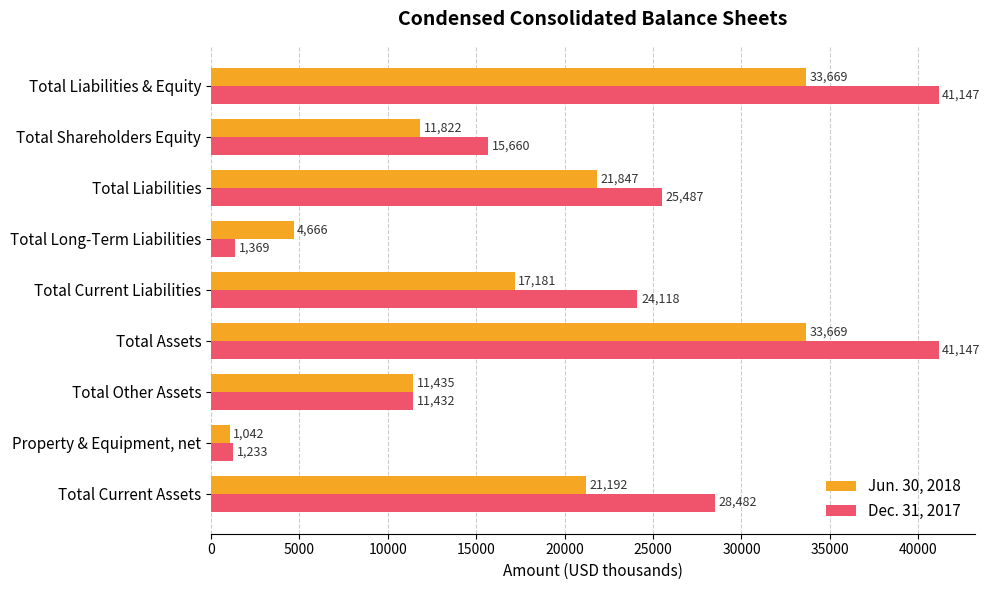

What is the maximum value for Jun. 30, 2018?

33669